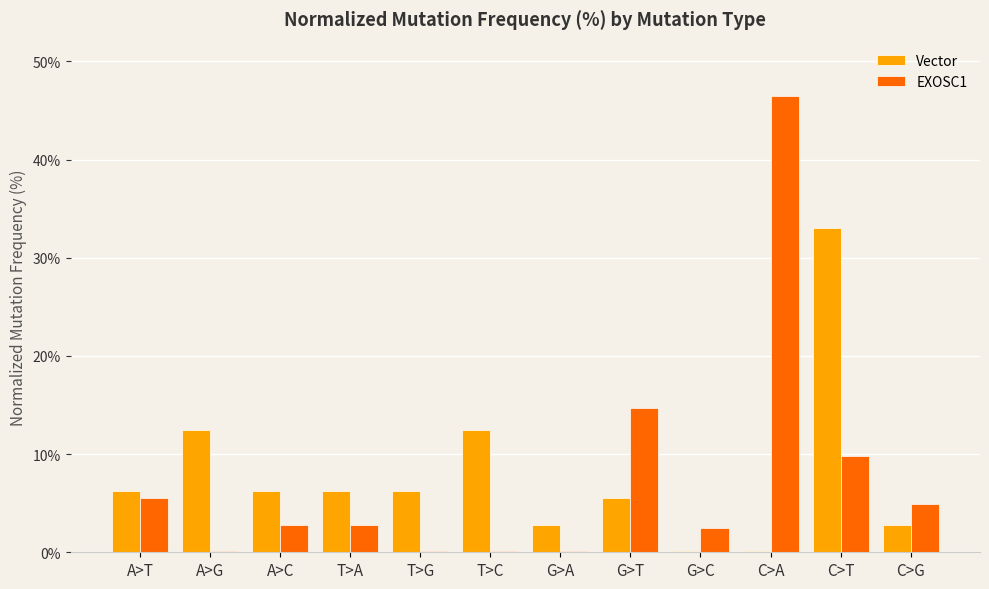

At which label is EXOSC1 closest to 23?

G>T